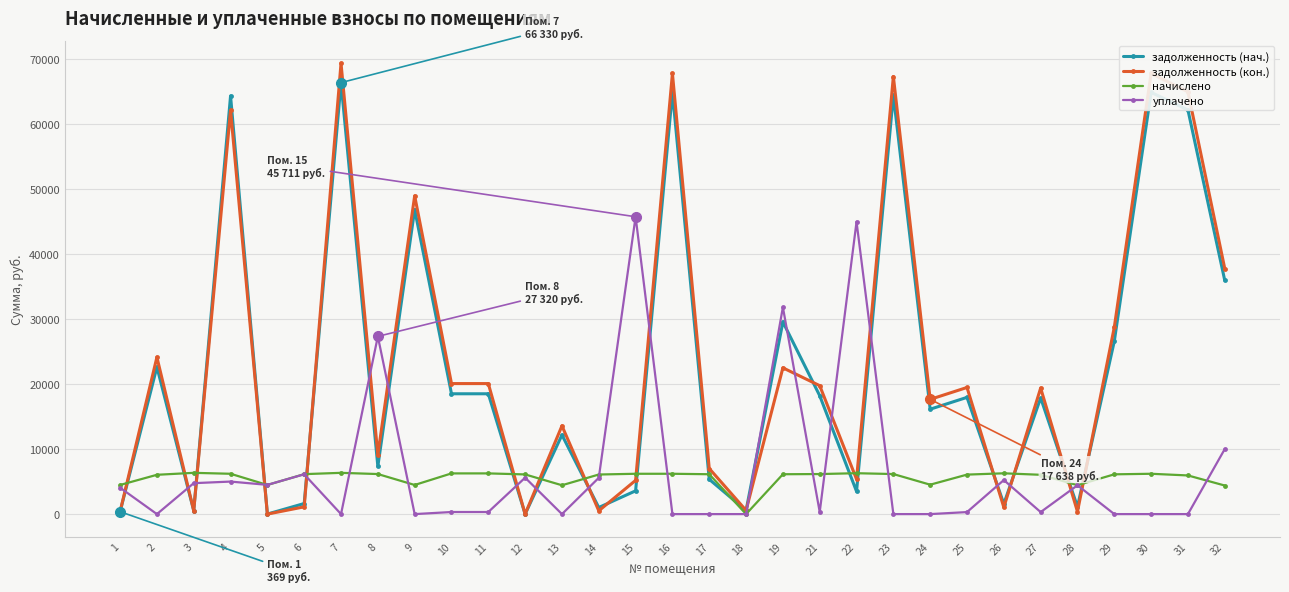

What are all the series names shown in the legend?

задолженность (нач.), задолженность (кон.), начислено, уплачено